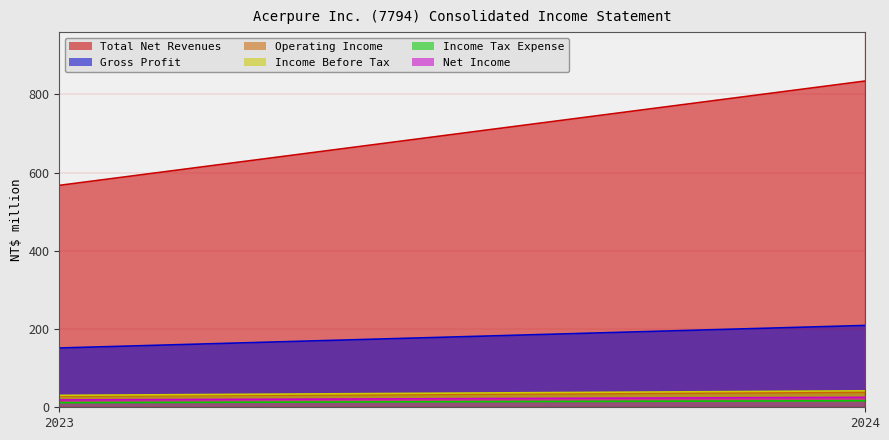

What is the sum of all Total Net Revenues values?

210230.4